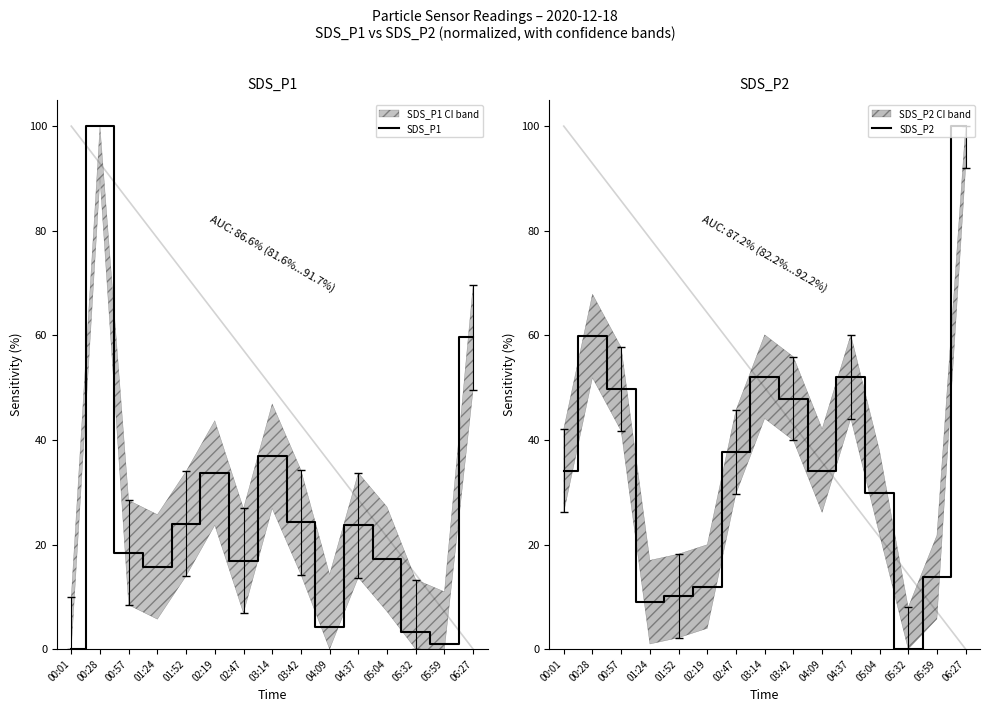

List the labels in order of SDS_P2 value, smallest first.

05:32, 01:24, 01:52, 02:19, 05:59, 05:04, 00:01, 04:09, 02:47, 03:42, 00:57, 03:14, 04:37, 00:28, 06:27